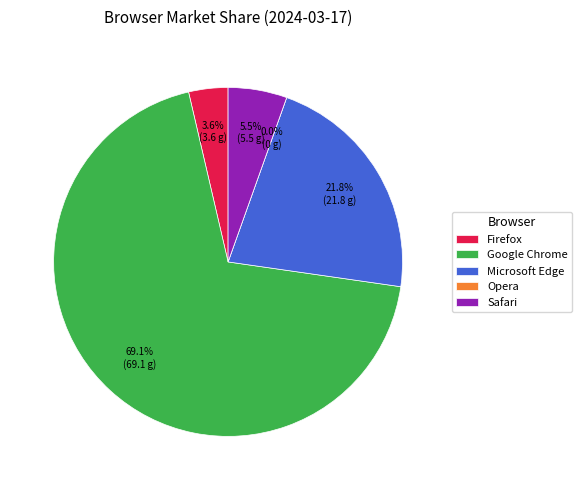

To the nearest percent, what is the average slice percentage?

20%